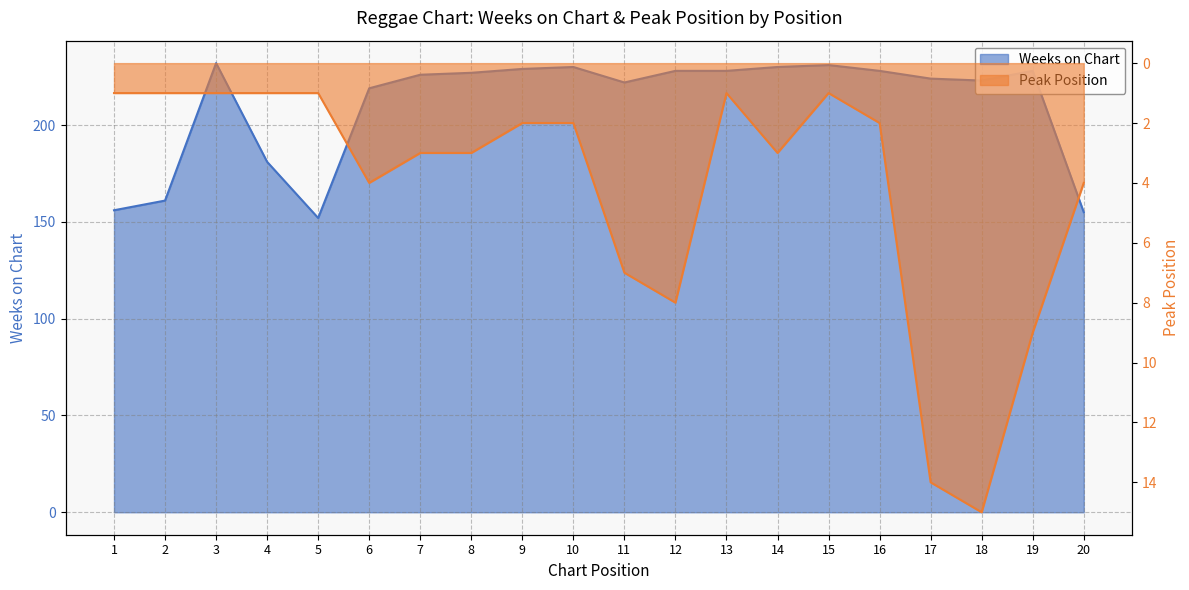

At 19, list the series in order from largest to smallest.

Weeks on Chart, Peak Position